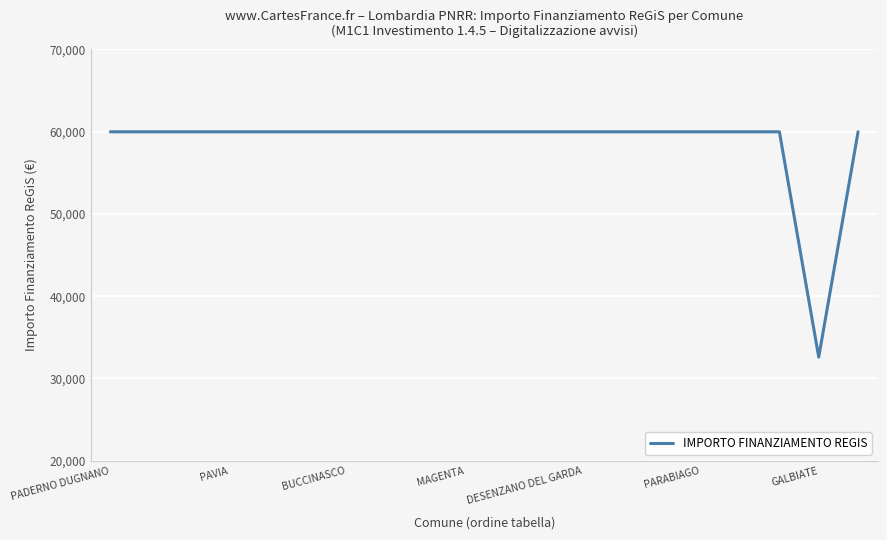

What is the difference between the maximum and minimum values?

27377